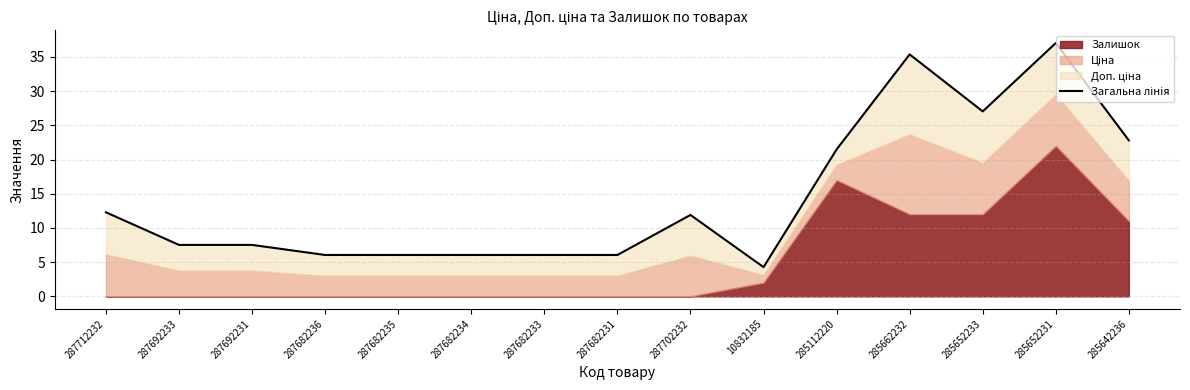

Which category has the lowest value across all series?

10832185